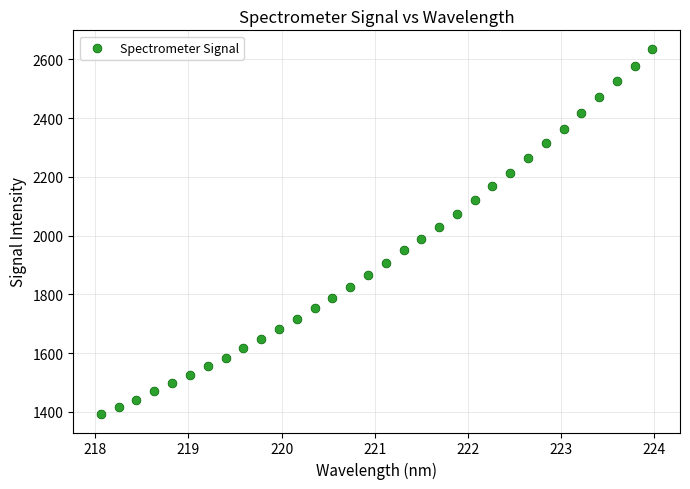

What is the range of Y values (max minus min)?

1243.7